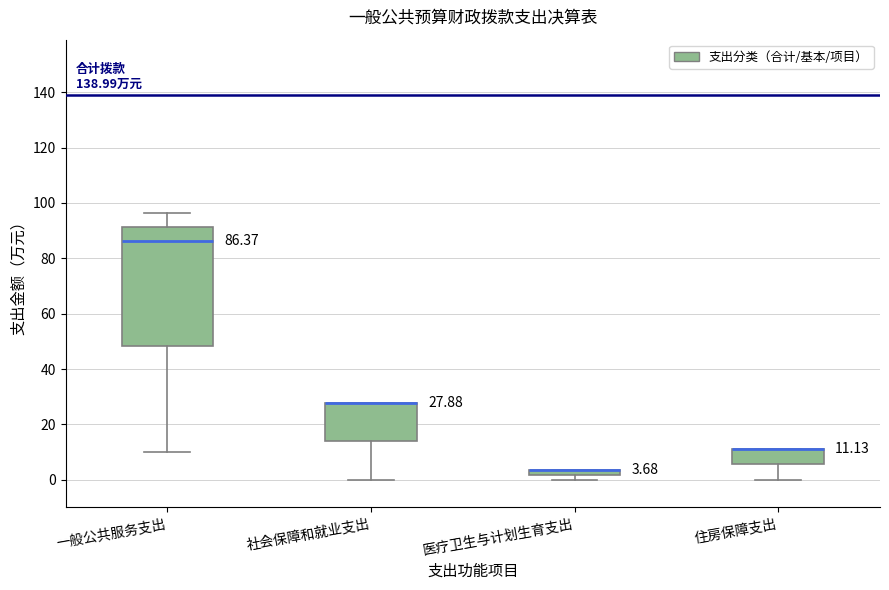

Which box is the tallest, from its lower edge to its upper edge?

一般公共服务支出